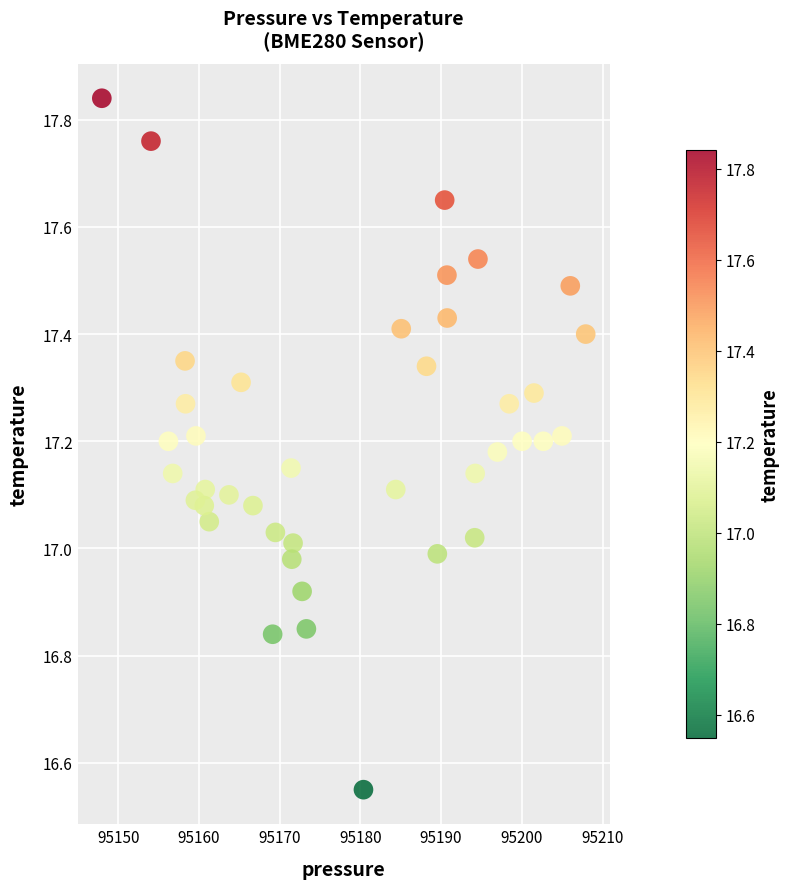

What is the range of X values (max minus min)?

59.9